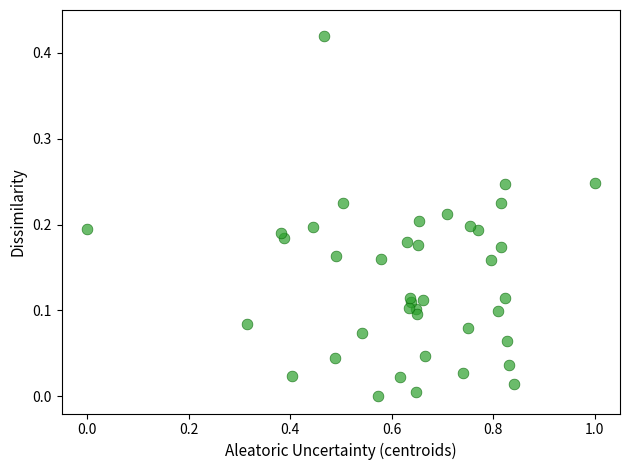

What is the range of X values (max minus min)?

1.0